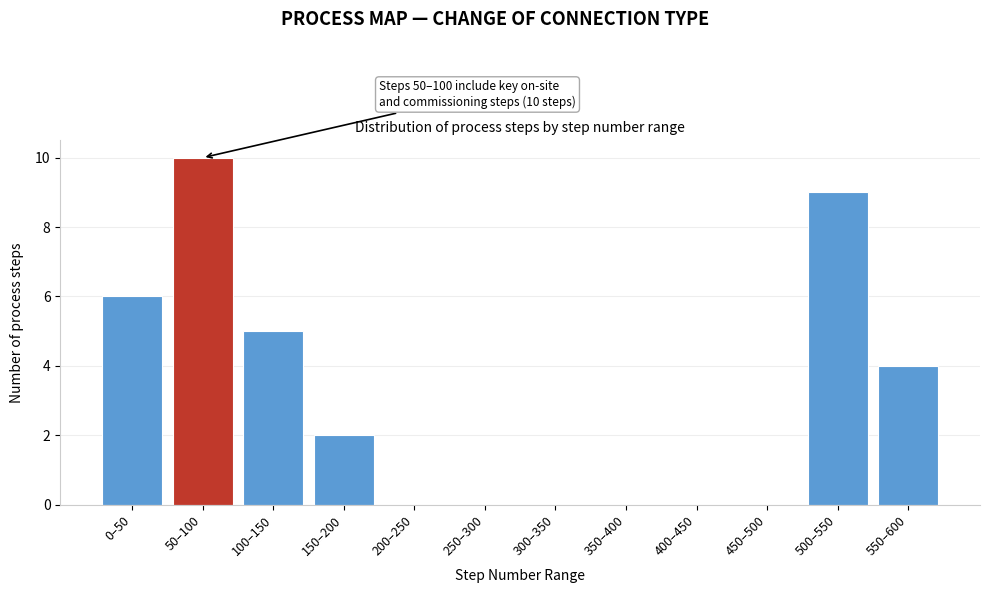

Reading right to left, extract all data points from this chart.

550–600=4	500–550=9	450–500=0	400–450=0	350–400=0	300–350=0	250–300=0	200–250=0	150–200=2	100–150=5	50–100=10	0–50=6